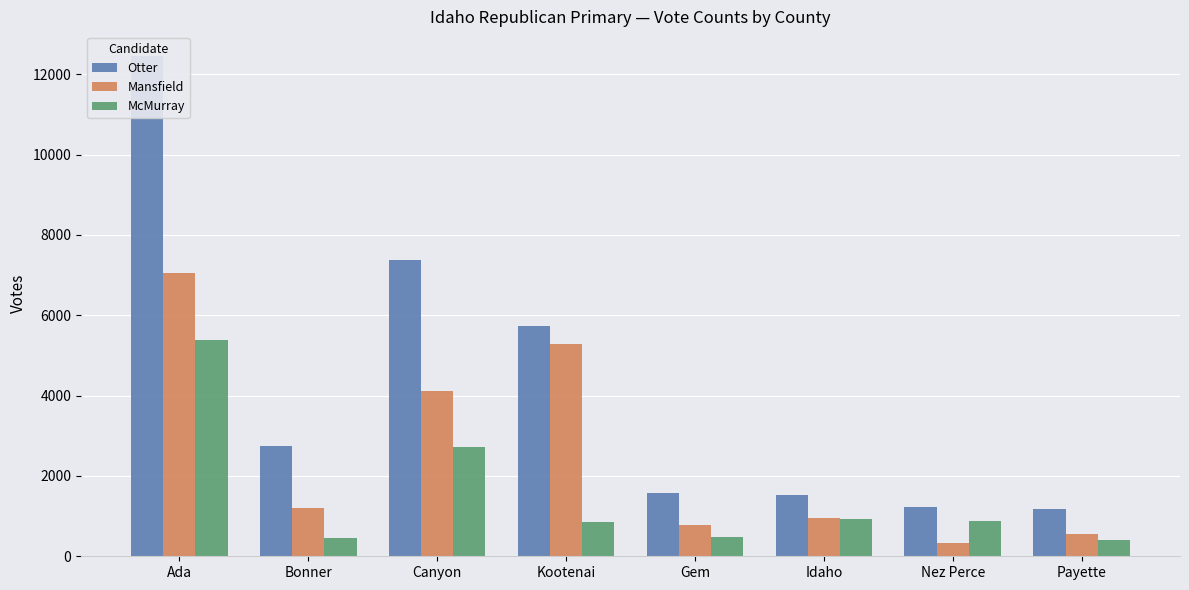

Where is McMurray nearest to the value 2886?

Canyon